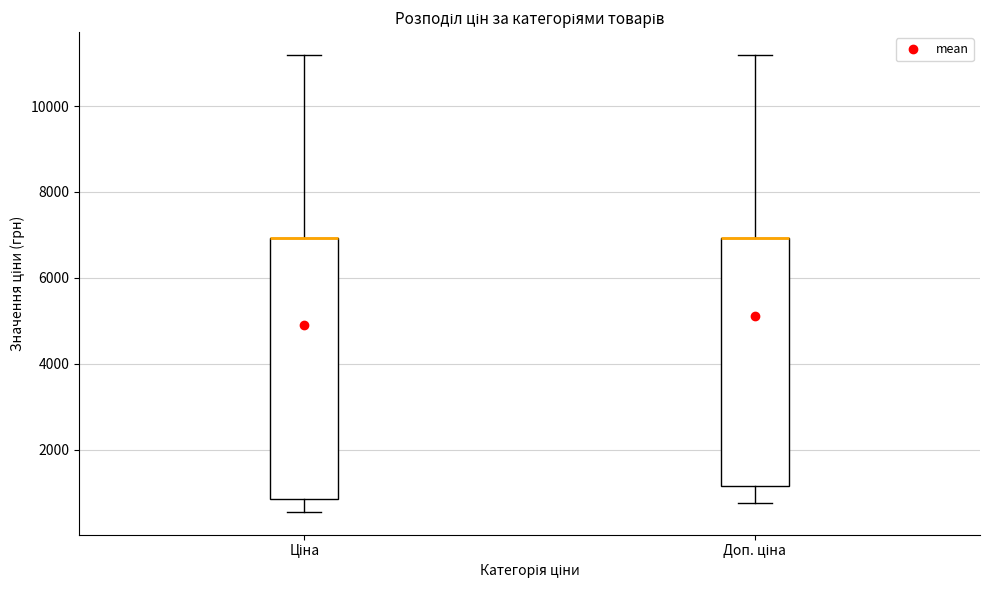

Reading left to right, read every box against the y-axis: the position of its median line, the range the box covers, and the ends of its whiskers. The values are not printed on the chart, so give them approximately, as read against the axis.

Ціна: median 7000 (drawn on the box's upper edge), box 800 to 7000, whiskers 600 to 11200
Доп. ціна: median 7000 (drawn on the box's upper edge), box 1200 to 7000, whiskers 800 to 11200